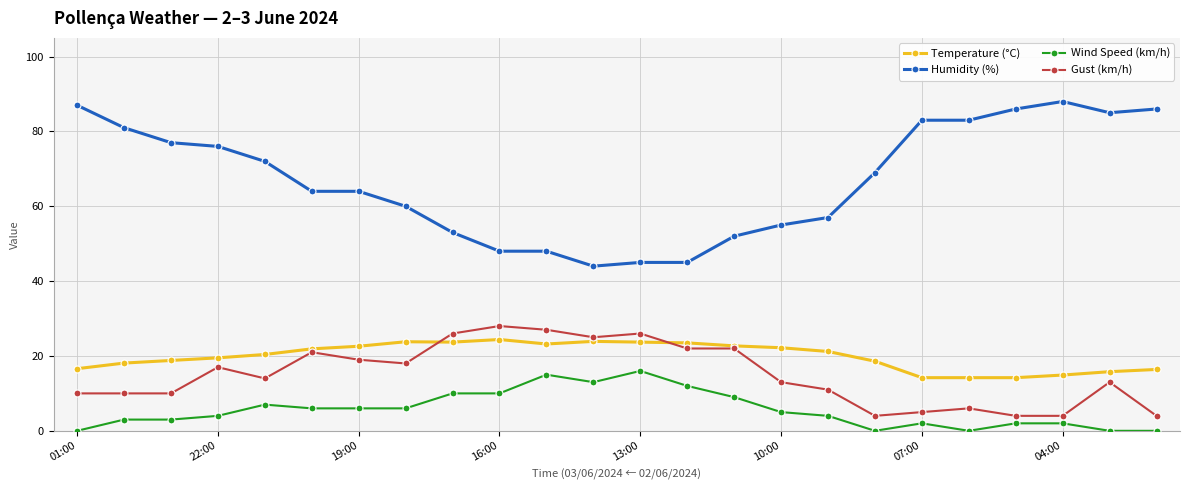

What is the maximum value shown in the chart?

88.0